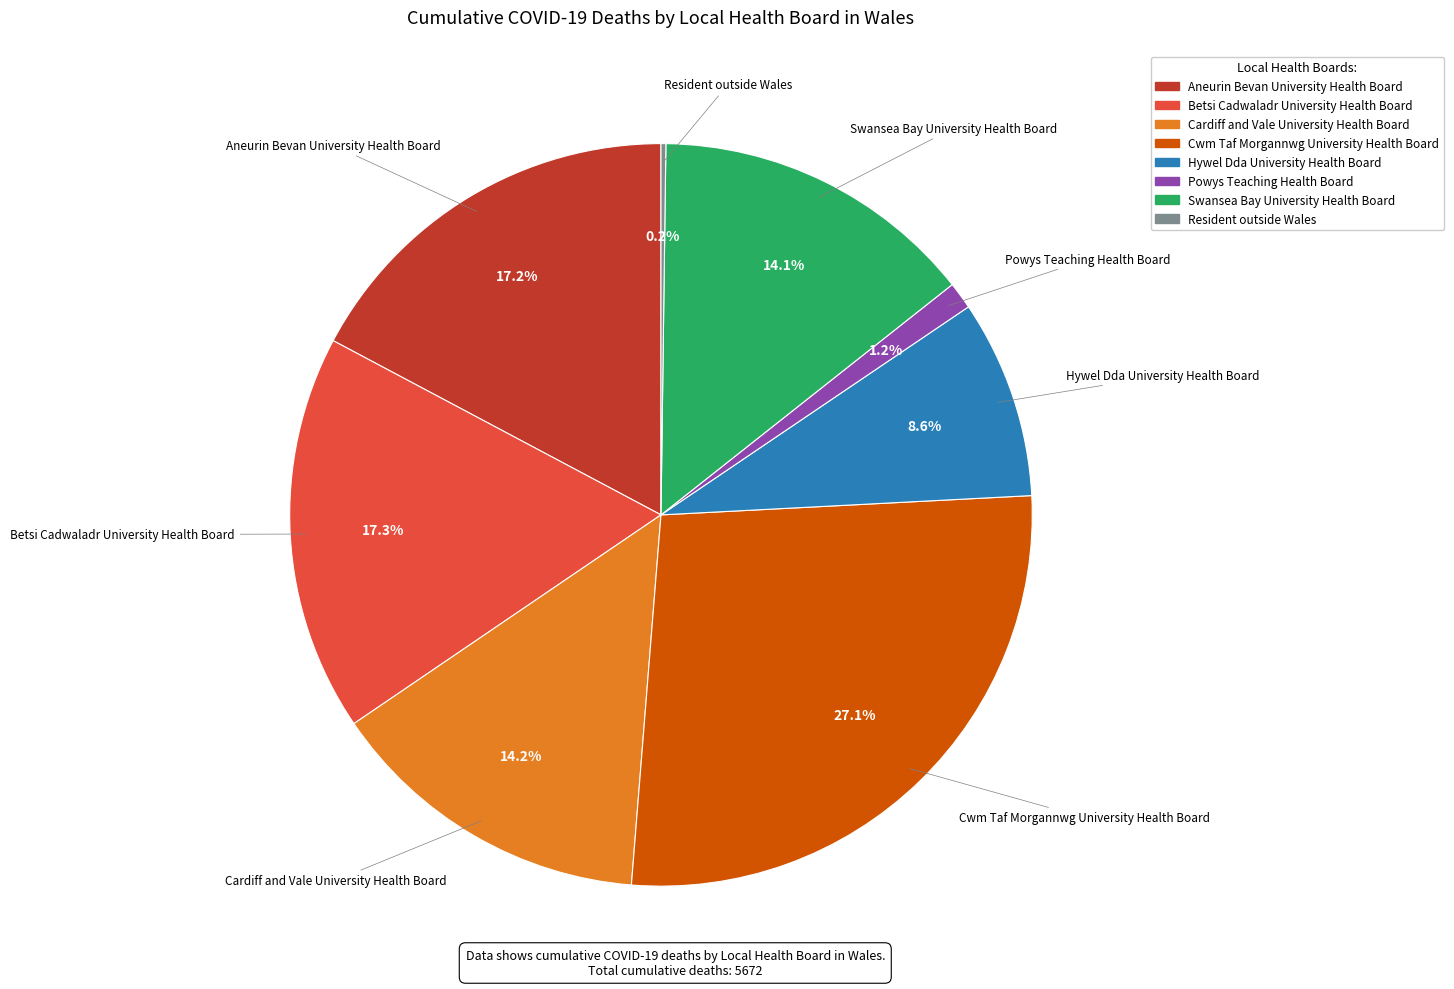

Which category has the biggest portion of the pie?

Cwm Taf Morgannwg University Health Board